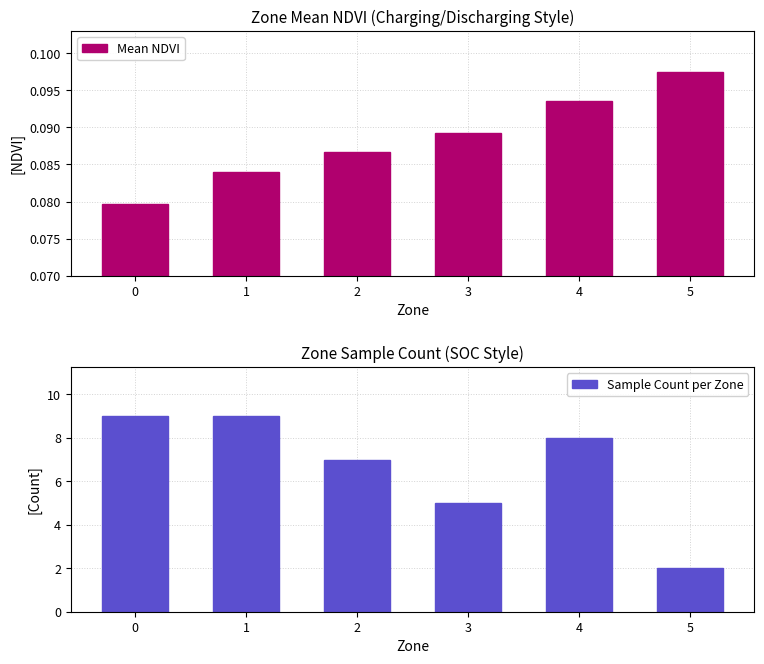

Between 4 and 0, which is larger?

4